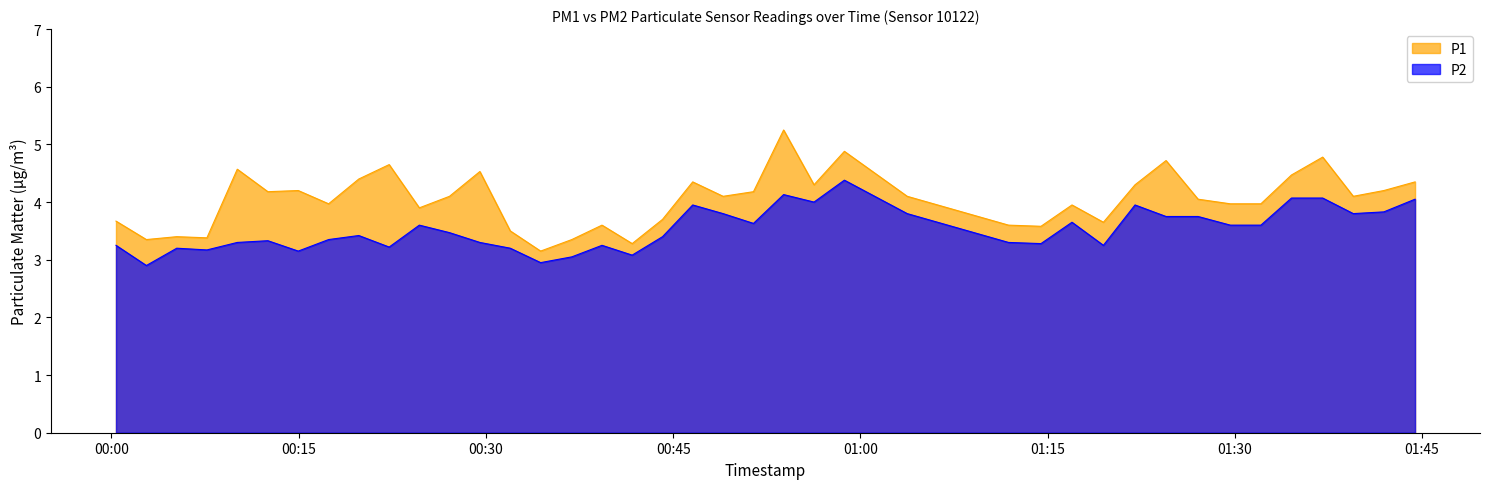

True or false: P1 has a value of 7.8 at 2023-05-02T01:37:02.

False